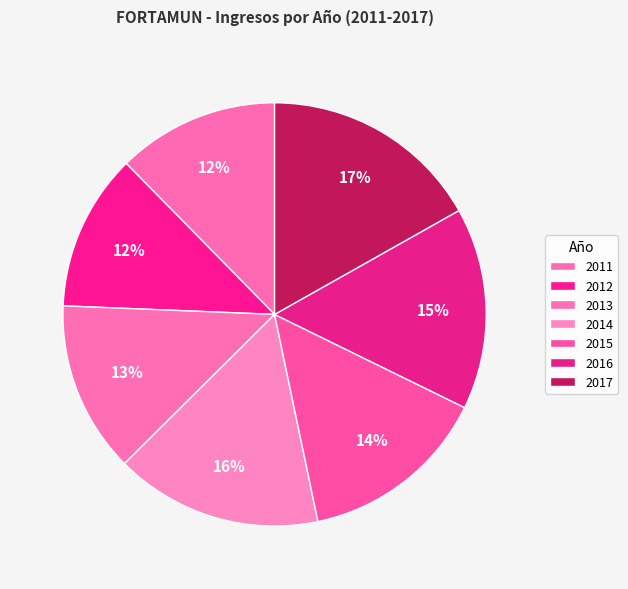

Which category has the biggest portion of the pie?

2017